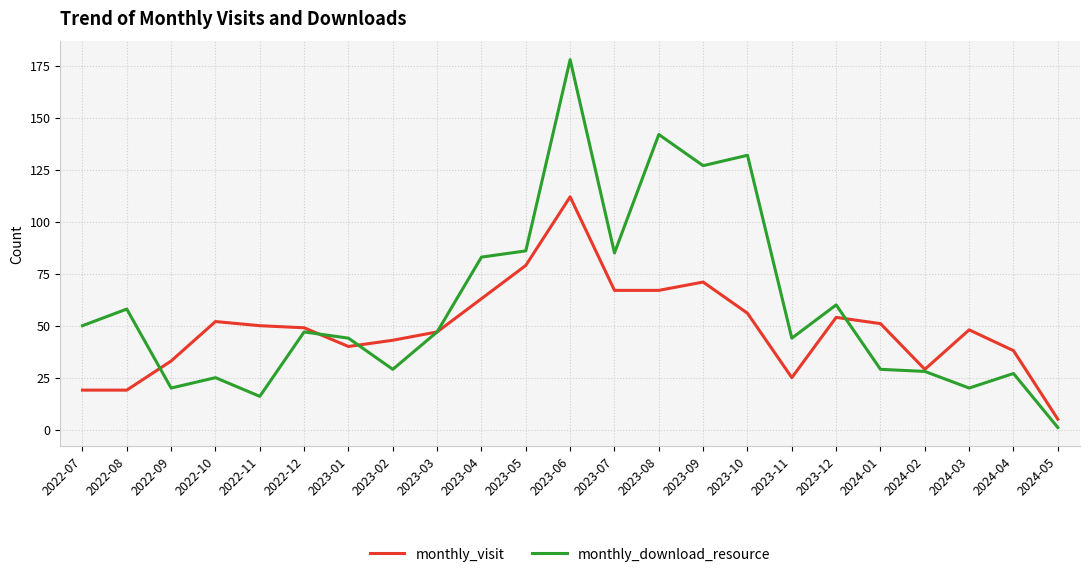

How many lines are shown in the chart?

2